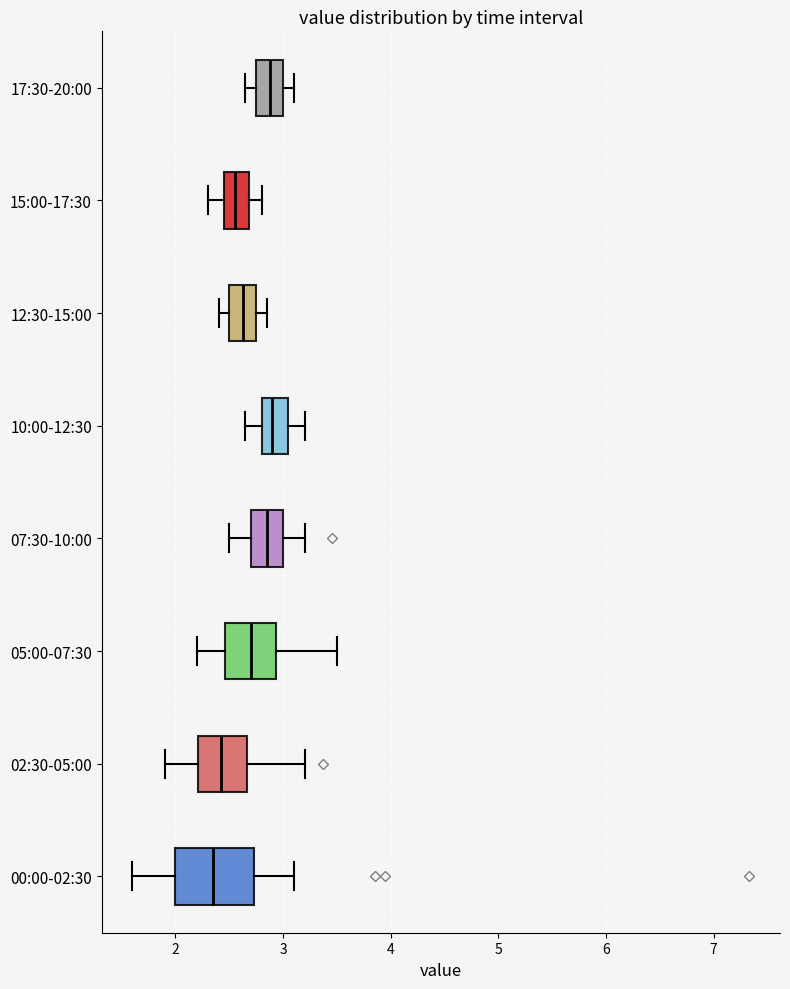

Where is the left edge of the box for 00:00-02:30 on the x-axis? The values are not printed on the chart, so give them approximately, as read against the axis.

2.0